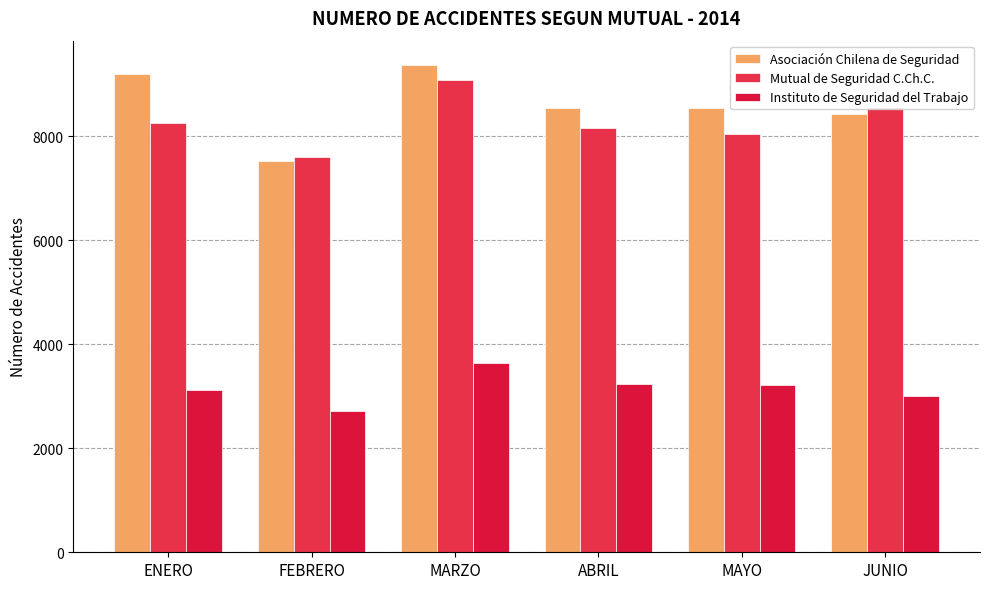

Between ABRIL and JUNIO, which series saw the biggest shift?

Mutual de Seguridad C.Ch.C.